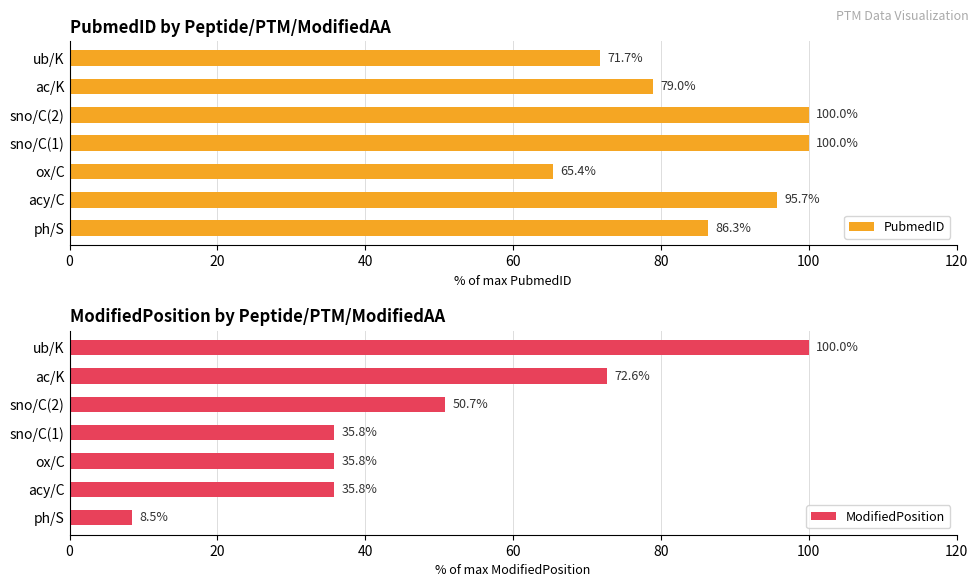

What value does the PubmedID series have at ph/S?

86.3